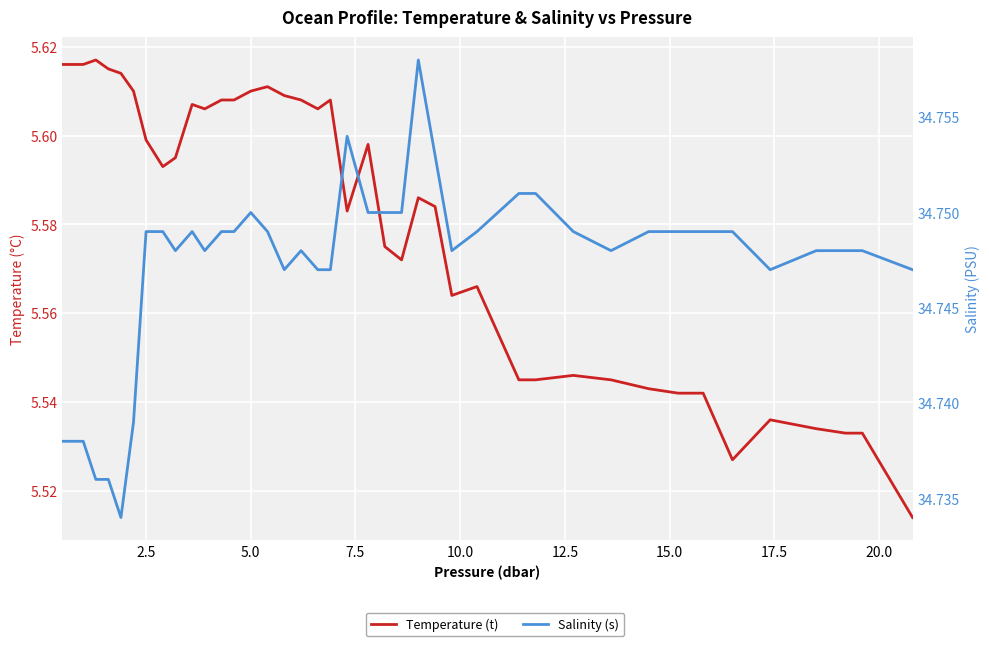

How many categories are shown in the chart?

40